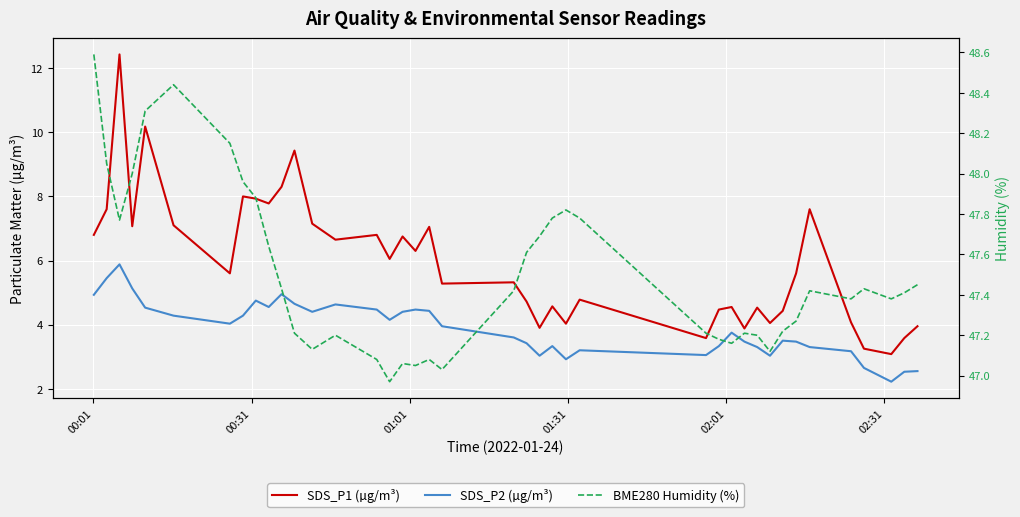

True or false: SDS_P1 (µg/m³) has more than 2 points higher than both neighbors.

True